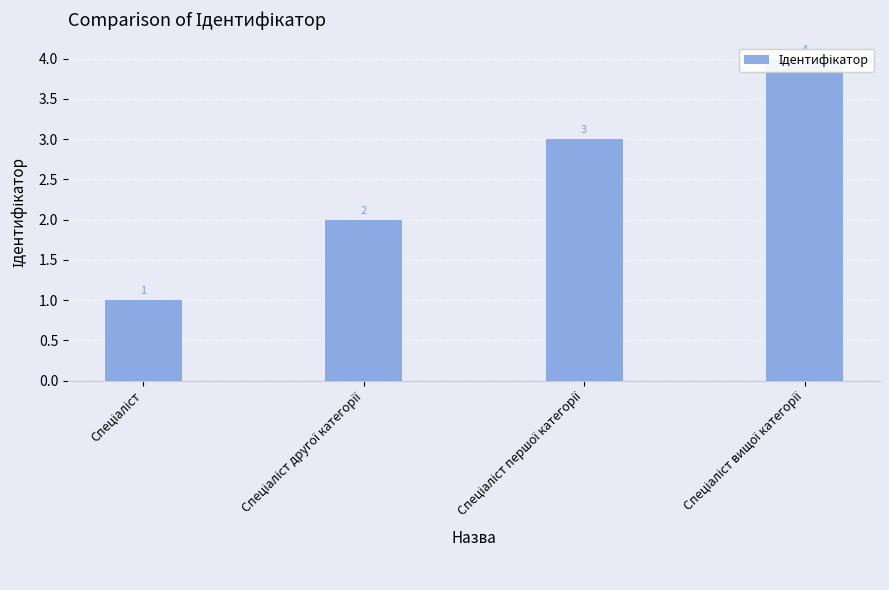

Rank the categories by value from lowest to highest.

Спеціаліст, Спеціаліст другої категорії, Спеціаліст першої категорії, Спеціаліст вищої категорії